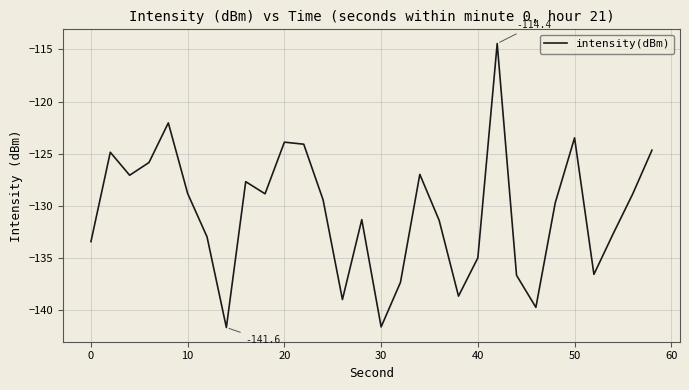

What is the difference between the maximum and minimum values?

27.2